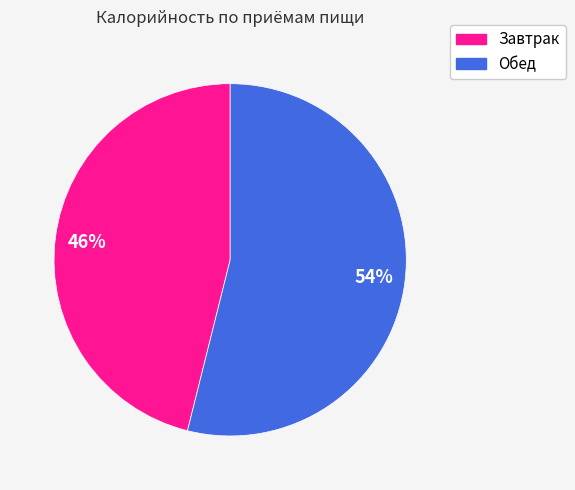

Which slice is the largest?

Обед